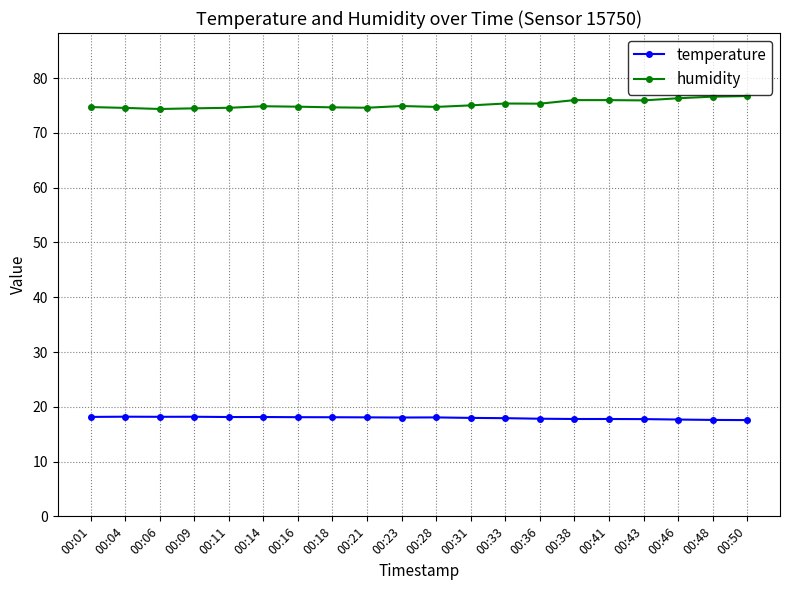

How many lines are shown in the chart?

2